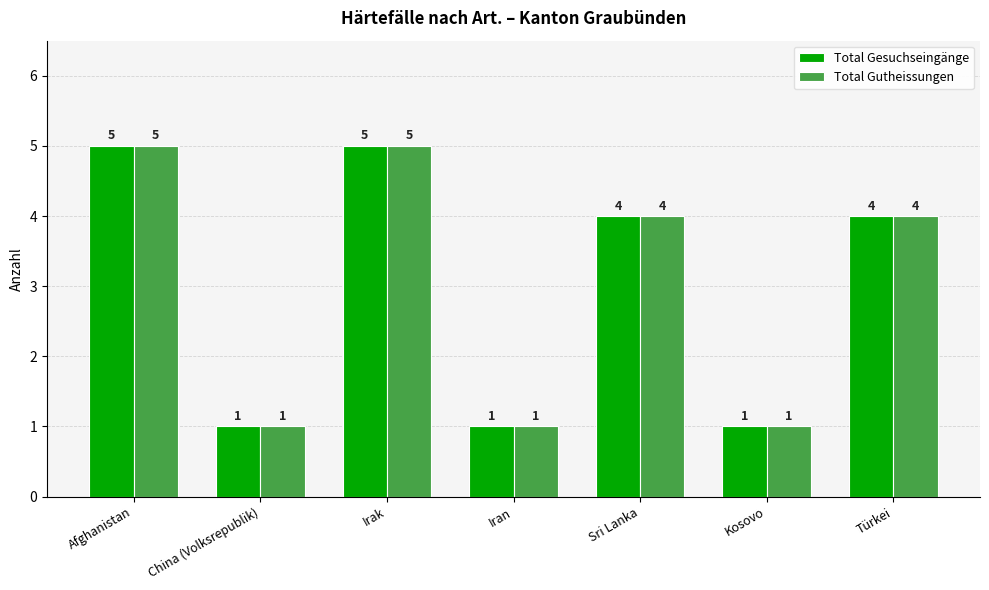

What is the highest value of the Total Gesuchseingänge series?

5